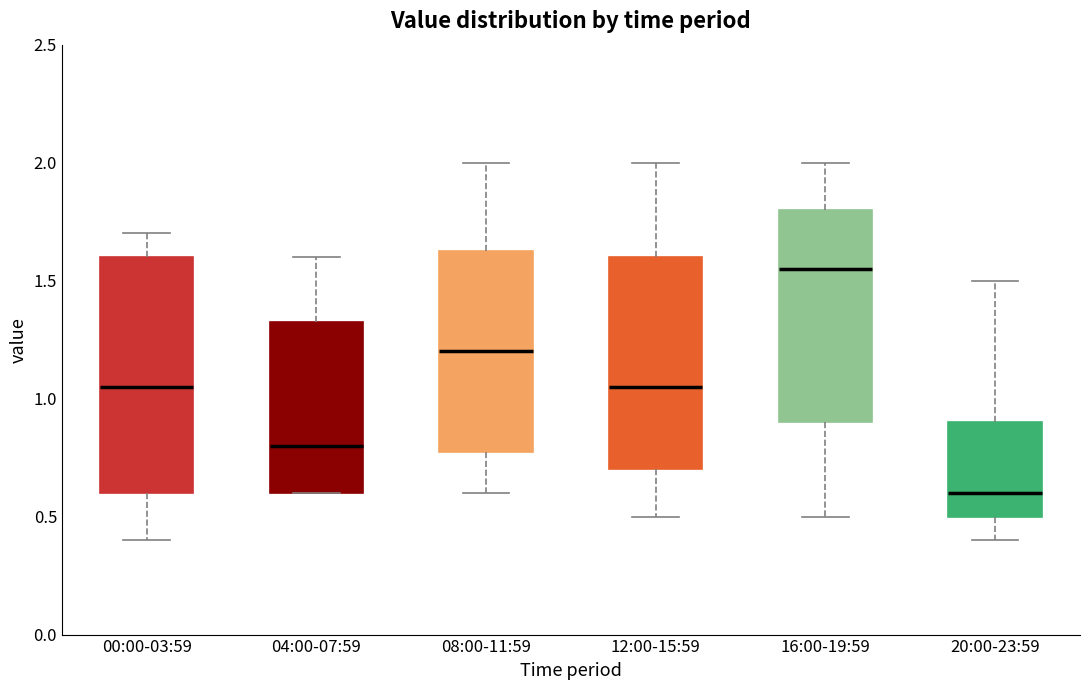

Reading left to right, transcribe this box plot: for each box, give where its median line is, the range the box spans, and where its two whiskers end, as read against the y-axis. The values are not printed on the chart, so give them approximately, as read against the axis.

00:00-03:59: median 1.05, box 0.60 to 1.60, whiskers 0.40 to 1.70
04:00-07:59: median 0.80, box 0.60 to 1.35, whiskers 0.60 to 1.60
08:00-11:59: median 1.20, box 0.80 to 1.65, whiskers 0.60 to 2.00
12:00-15:59: median 1.05, box 0.70 to 1.60, whiskers 0.50 to 2.00
16:00-19:59: median 1.55, box 0.90 to 1.80, whiskers 0.50 to 2.00
20:00-23:59: median 0.60, box 0.50 to 0.90, whiskers 0.40 to 1.50